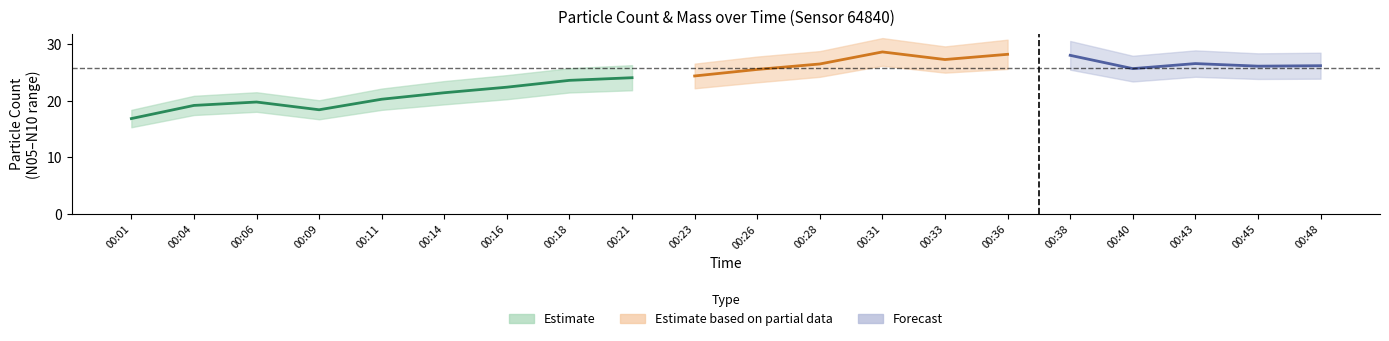

At which category is the sum across all series the highest?

00:31